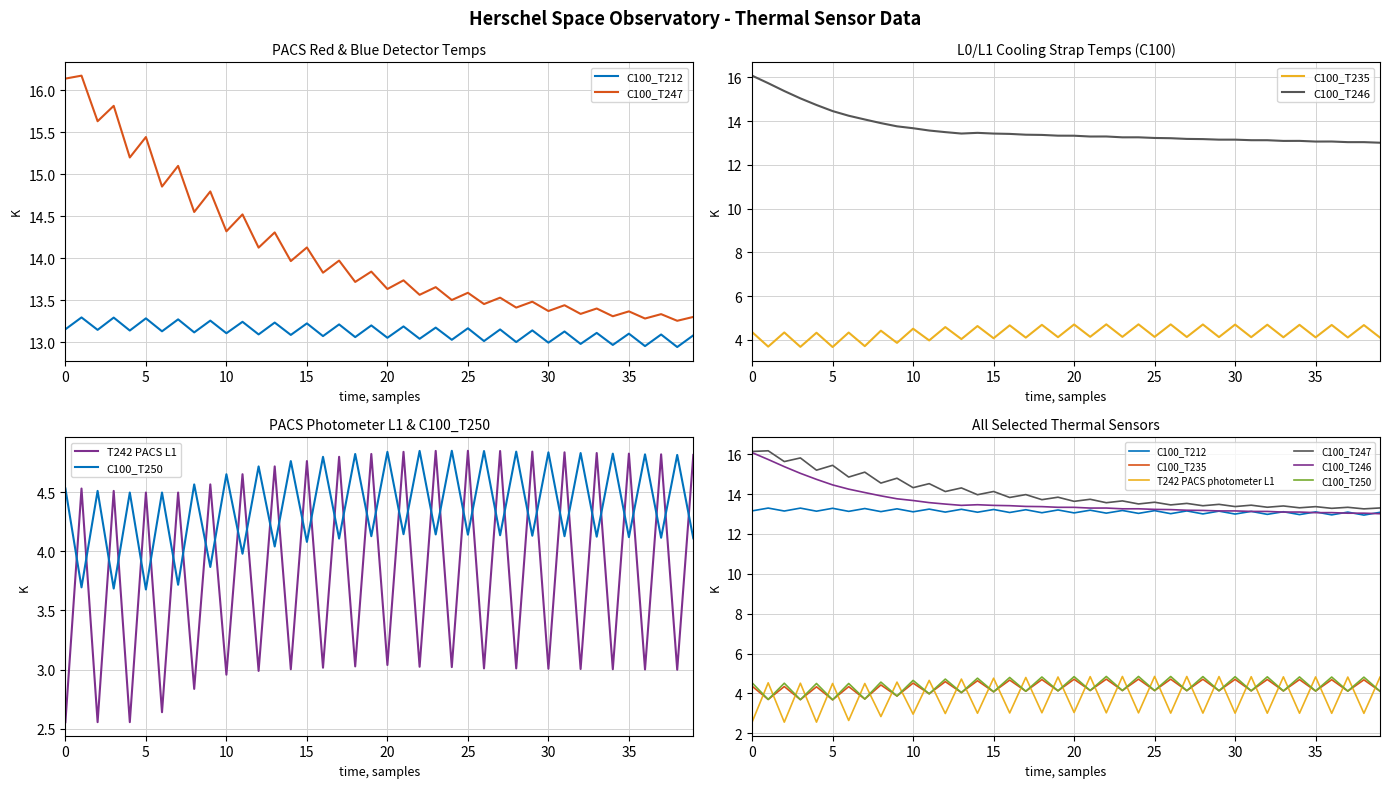

How many distinct data groups are displayed?

6